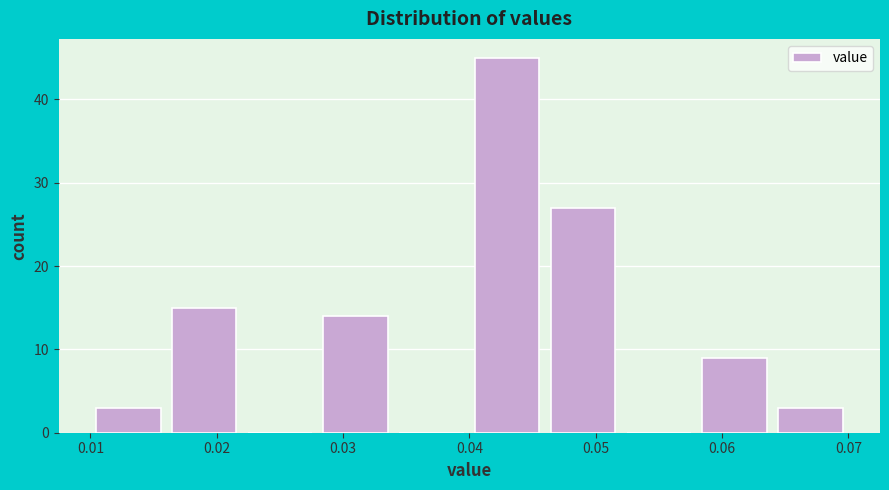

Reading left to right, transcribe this chart: for each bar, give the range it covers on the x-axis and its height. The values are not printed on the chart, so give them approximately, as read against the axis.

0.010 to 0.016: 3
0.016 to 0.022: 15
0.022 to 0.028: 0
0.028 to 0.034: 14
0.034 to 0.040: 0
0.040 to 0.046: 45
0.046 to 0.052: 27
0.052 to 0.058: 0
0.058 to 0.064: 9
0.064 to 0.070: 3